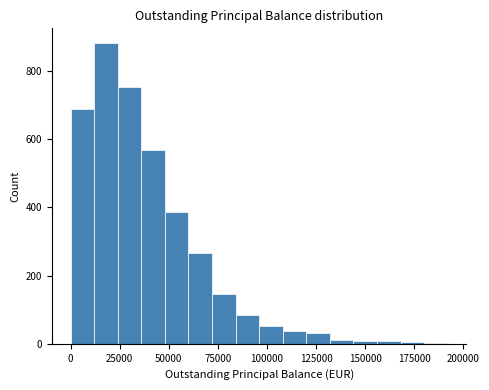

Around what value on the x-axis is the tallest bar? Give the approximate position of its centre, as read against the axis.

20000